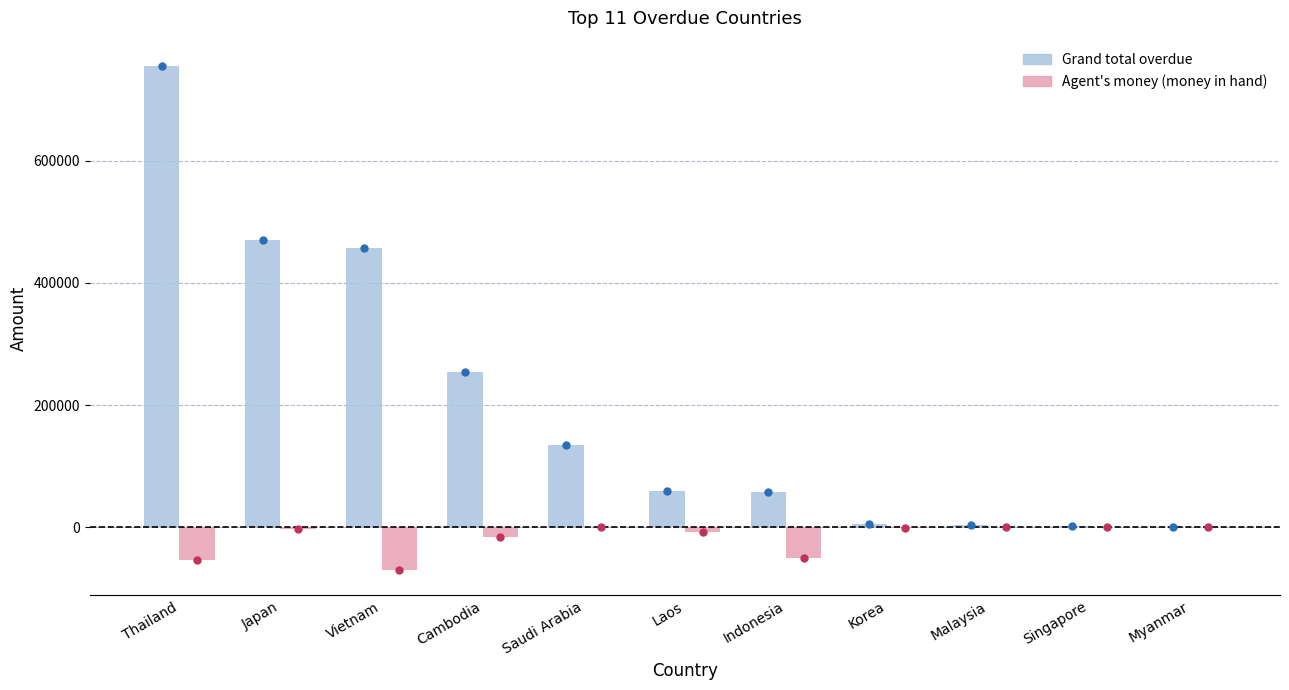

What are all the series names shown in the legend?

Grand total overdue, Agent's money (money in hand)